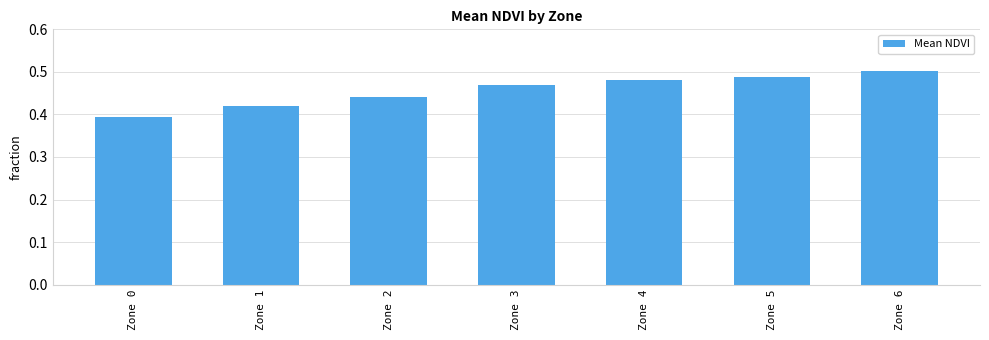

What is the sum of all values?

3.2